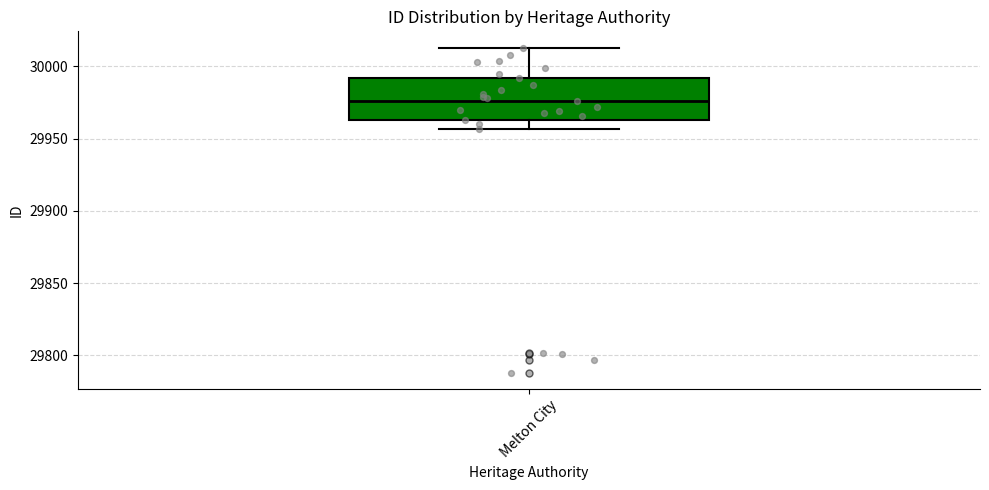

Transcribe this box plot: give where the median line is, the range the box spans, and where the two whiskers end, as read against the y-axis. The values are not printed on the chart, so give them approximately, as read against the axis.

median 29975, box 29965 to 29990, whiskers 29955 to 30015